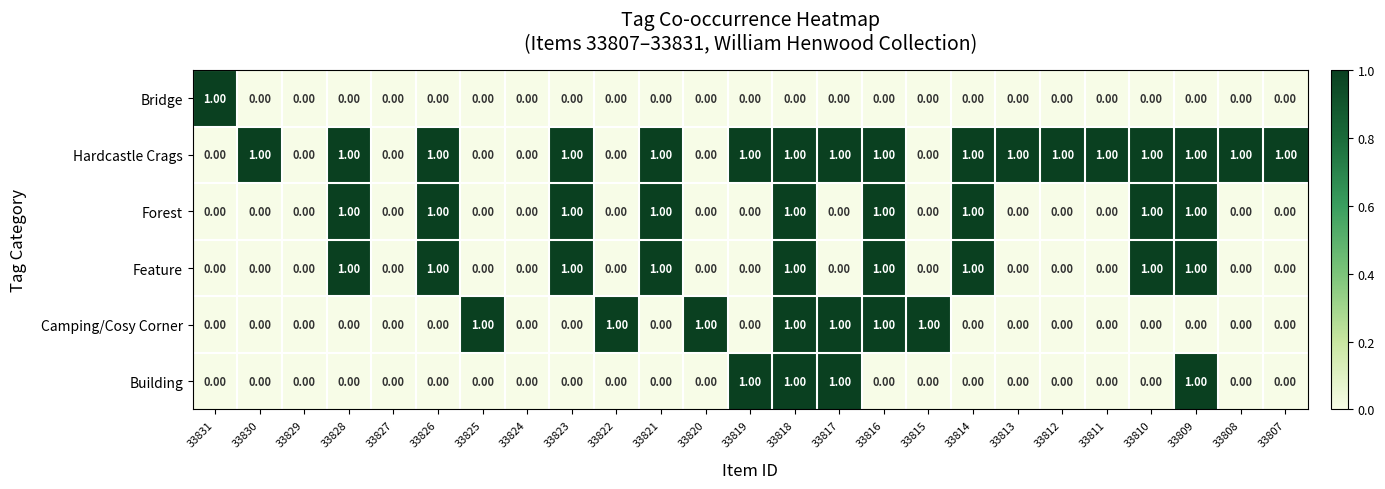

What is the difference between the highest and lowest values at 33830?

1